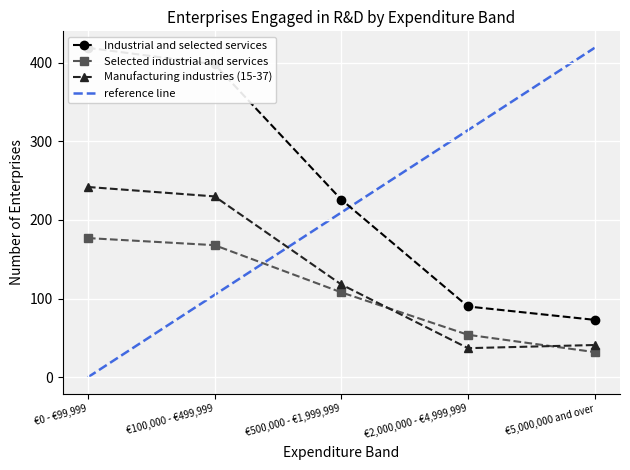

At €500,000 - €1,999,999, list the series in order from largest to smallest.

Industrial and selected services, Manufacturing industries (15-37), Selected industrial and services